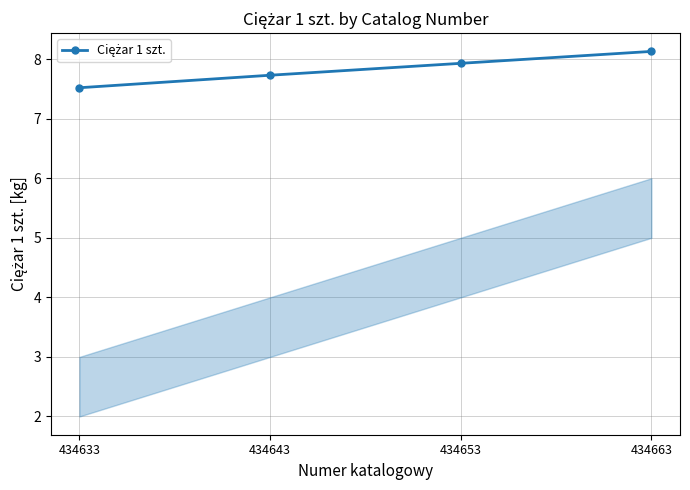

What is the ratio of the value at 434663 to the value at 434643?

1.1